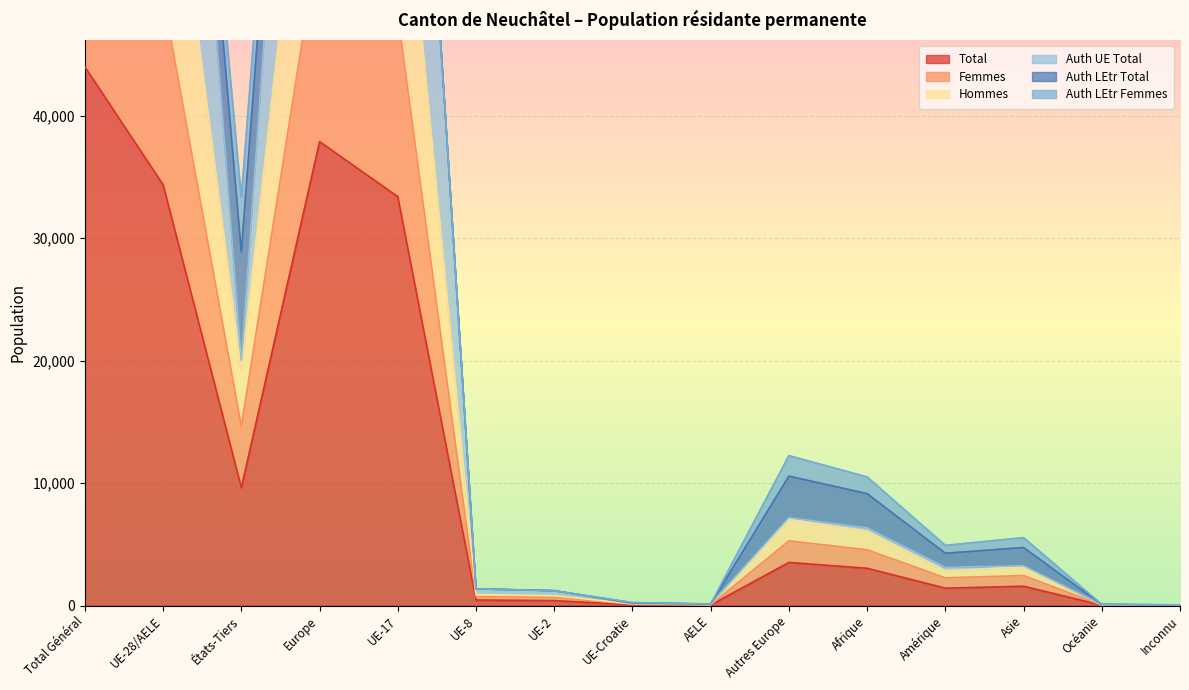

What is the sum of the Auth UE Total values at Océanie and États-Tiers?

20084